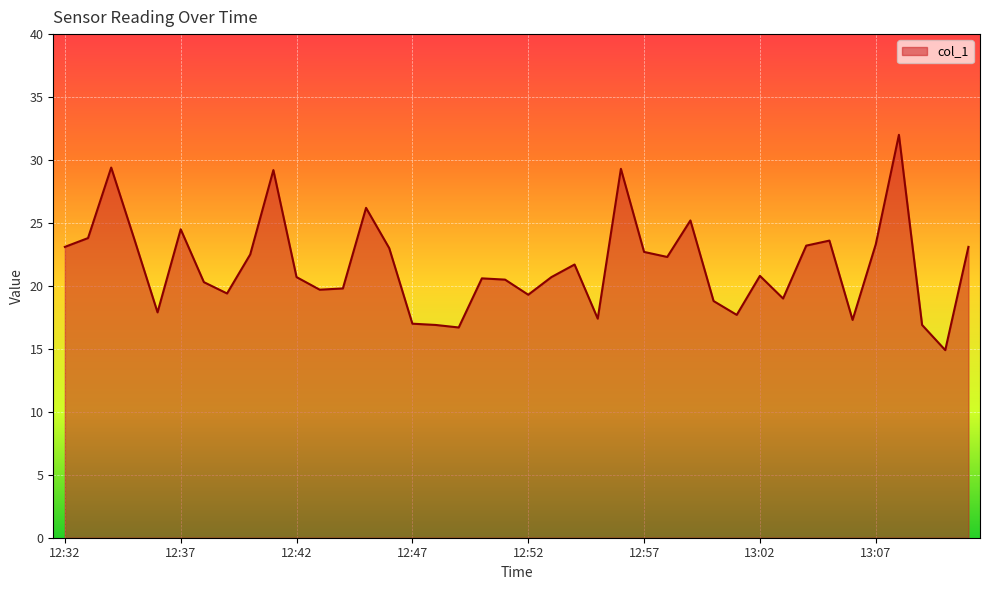

What is the maximum value shown in the chart?

32.0